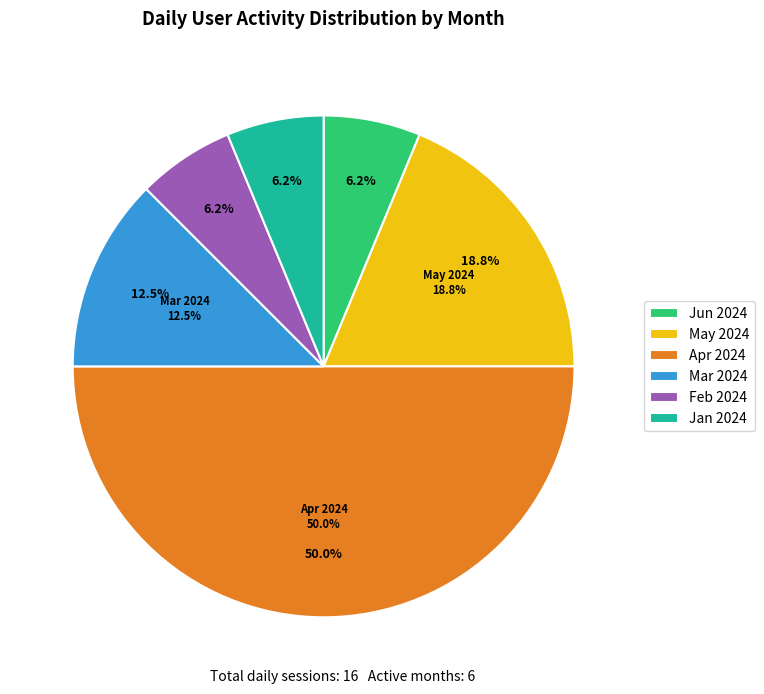

The 2024-04-02 slice represents 7% of the pie. True or false?

False